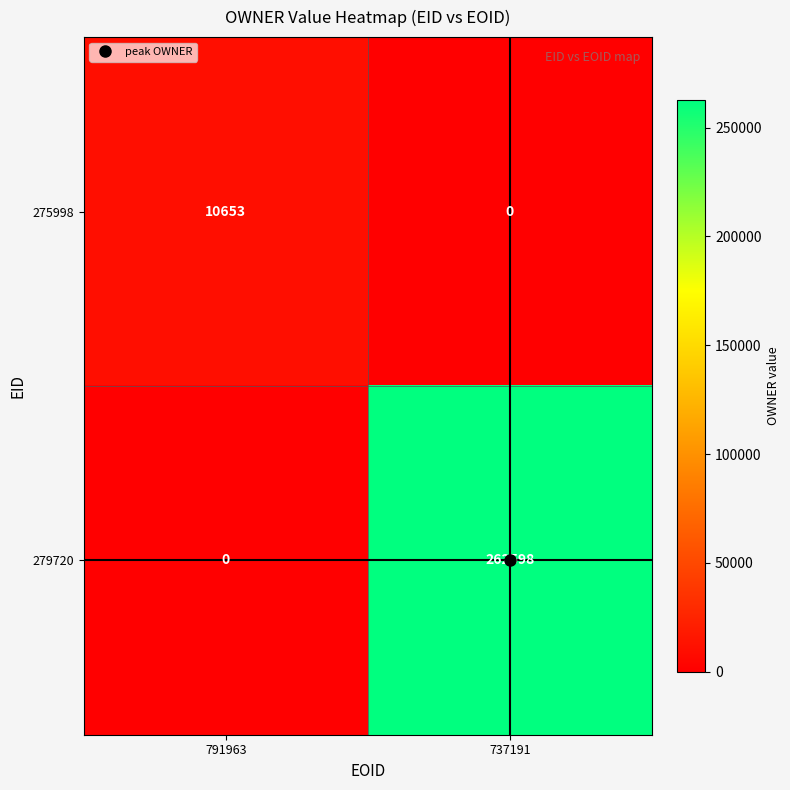

What value does the 275998 series have at 791963, to the nearest 50?

10650